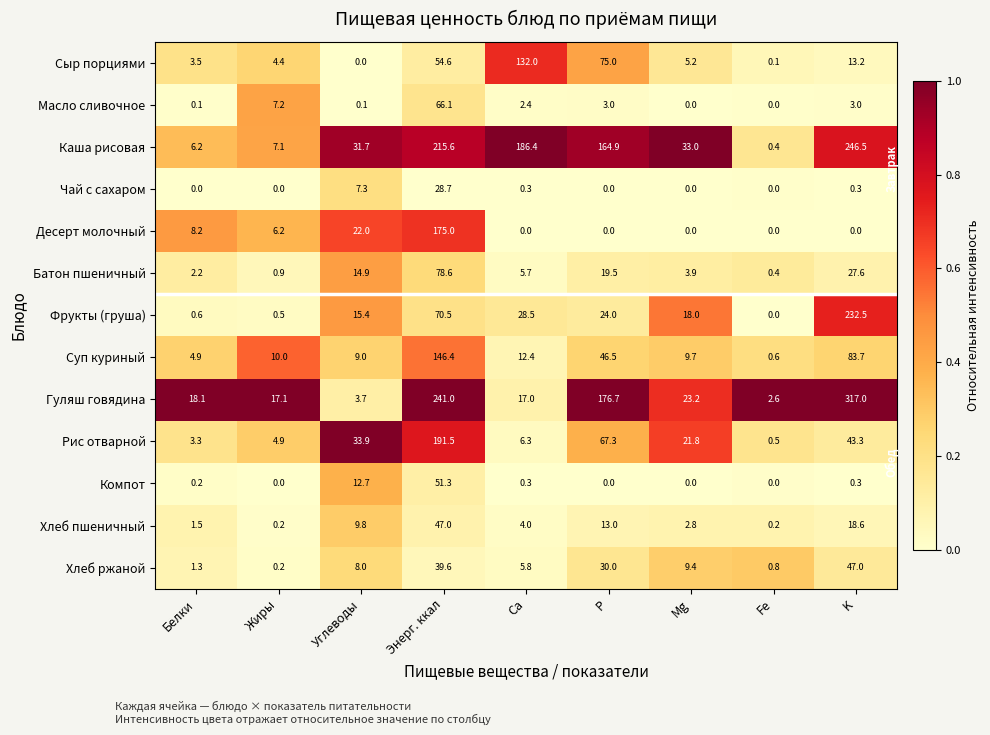

How many categories are shown in the chart?

9